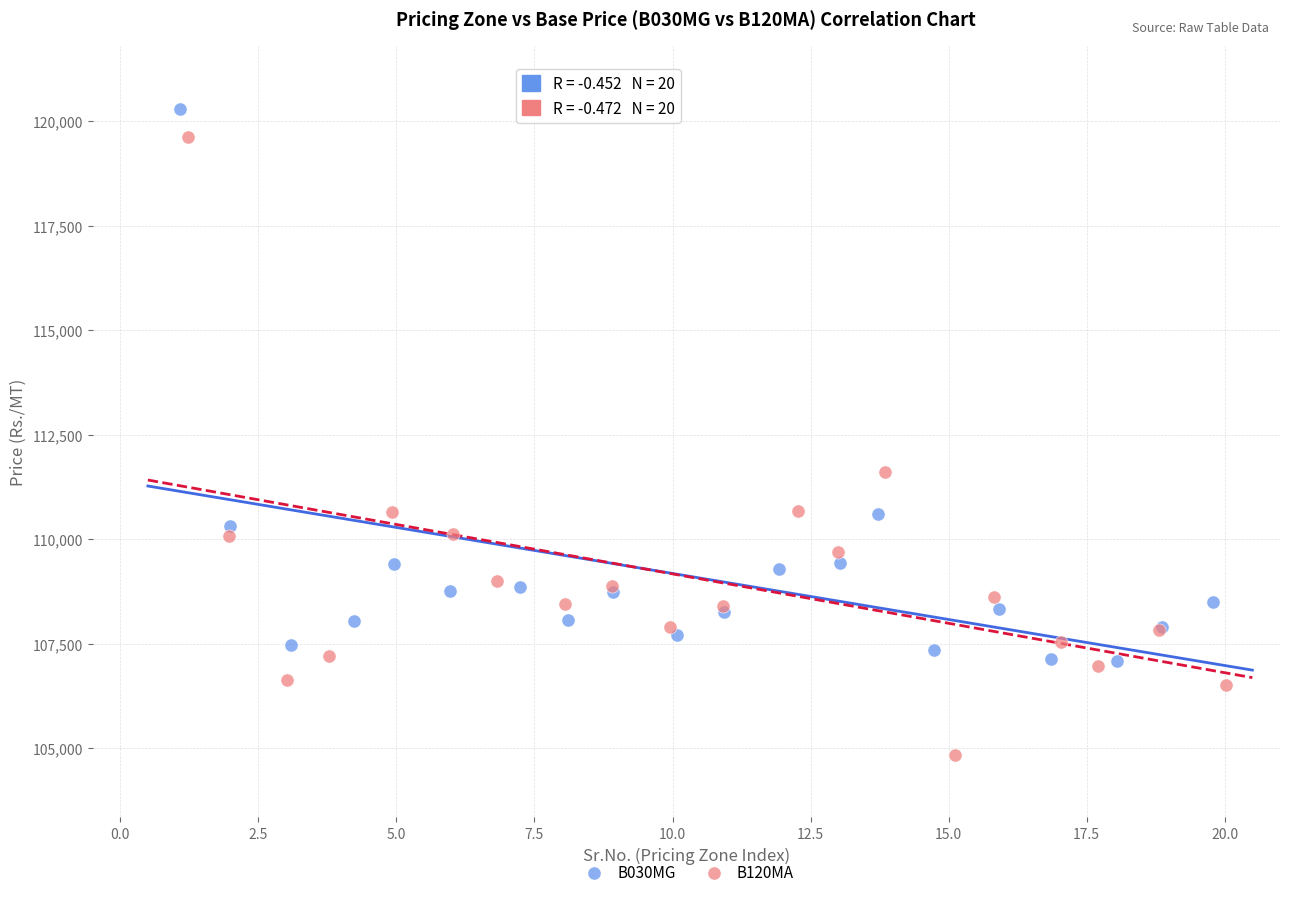

Which series has the widest spread of Y values?

B120MA